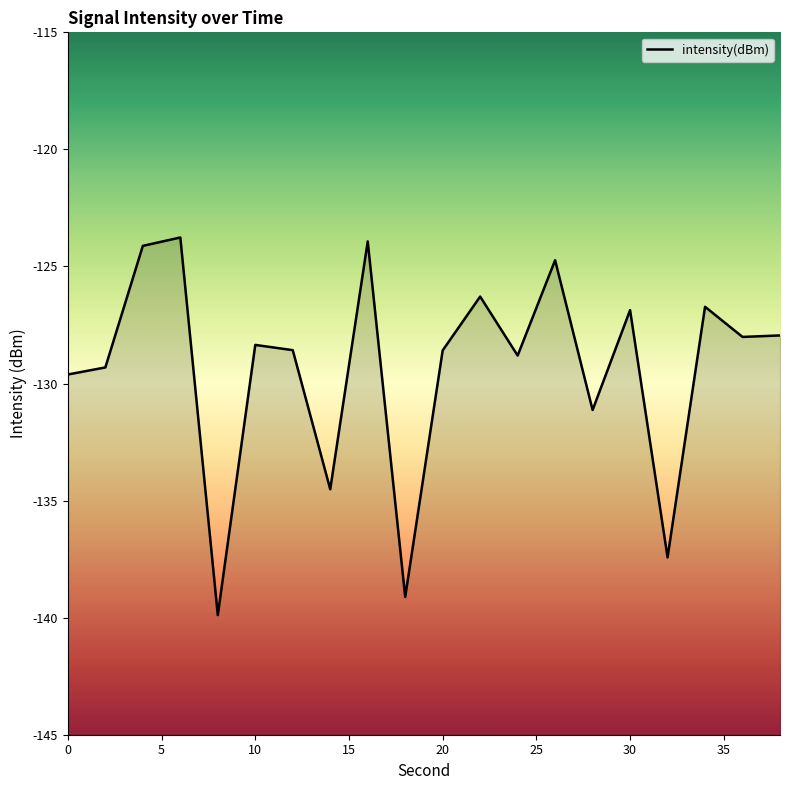

What is the smallest value displayed?

-139.9